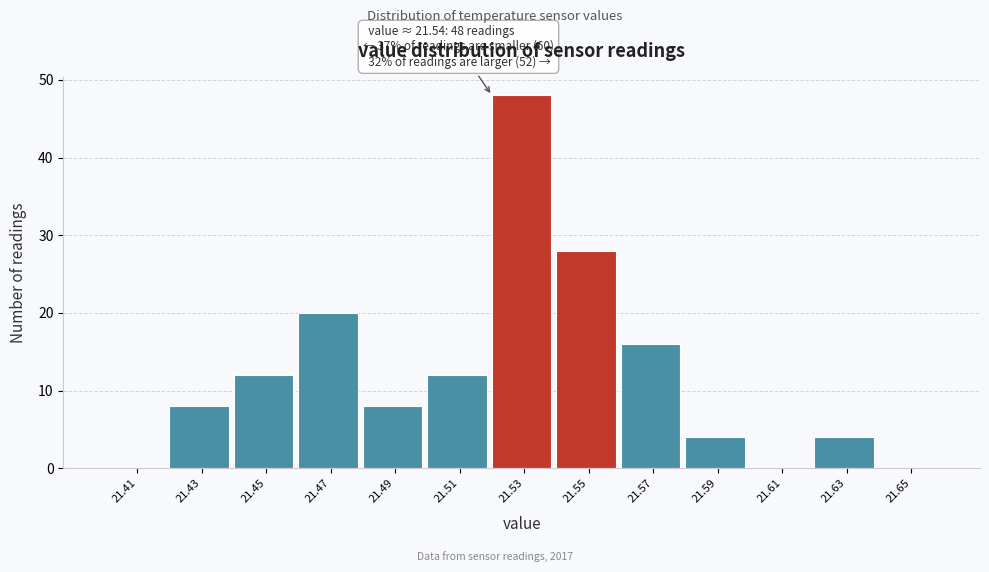

Over which range of the x-axis is the bar tallest?

21.52 to 21.54